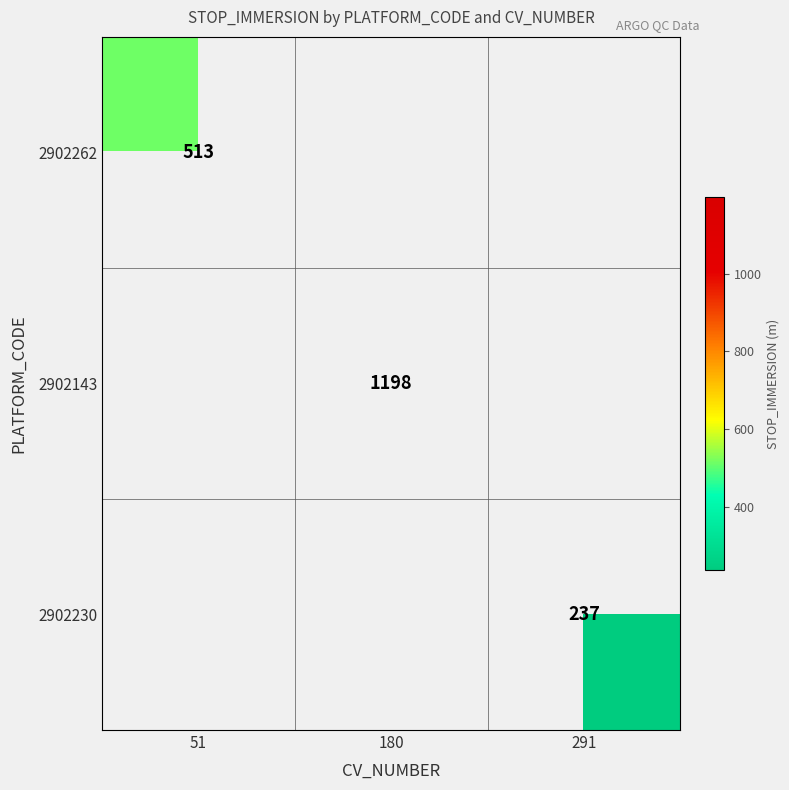

What is the maximum value shown in the chart?

1198.0